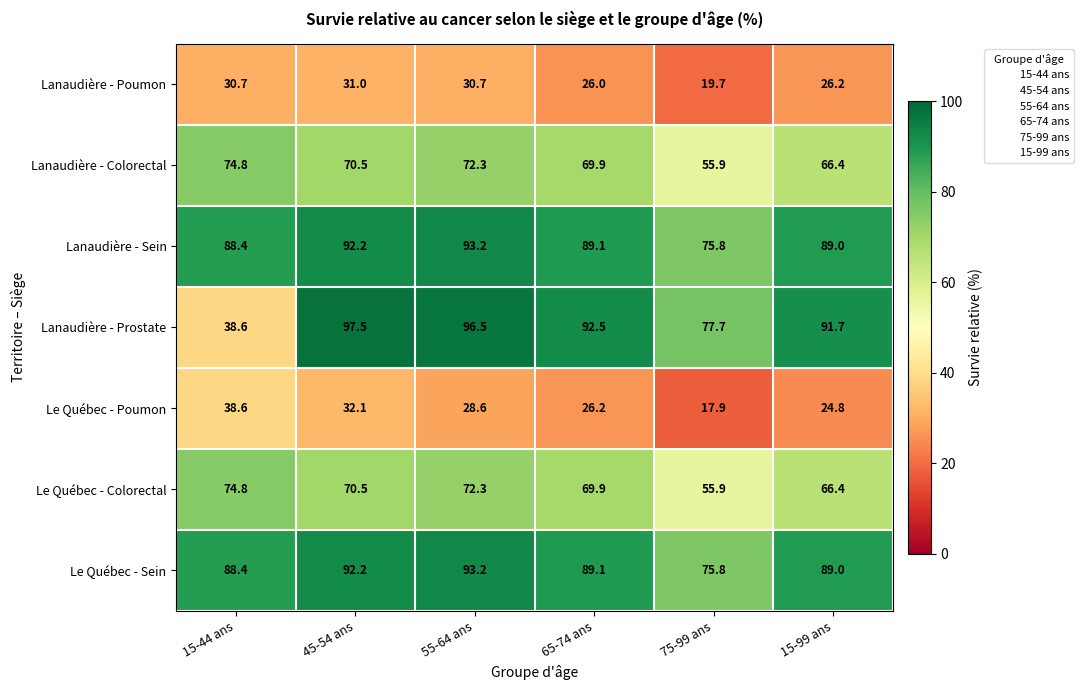

What value does the Le Québec - Sein series have at 55-64 ans?

93.2